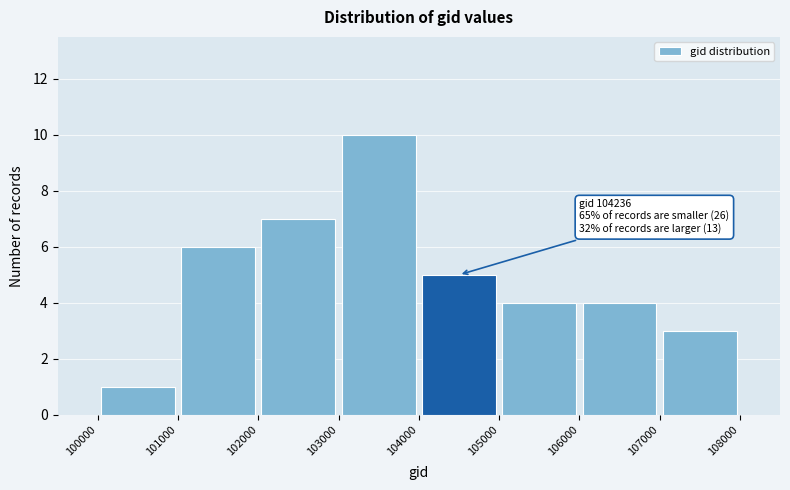

Over which range of the x-axis is the bar tallest?

103000 to 104000